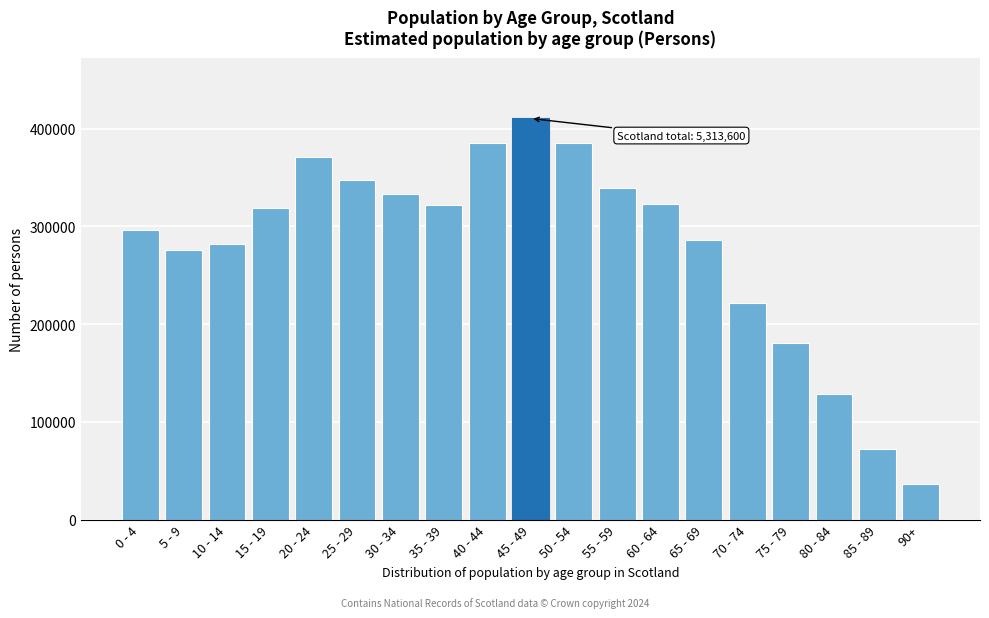

What is the value of the 7th bar from the left?

332937